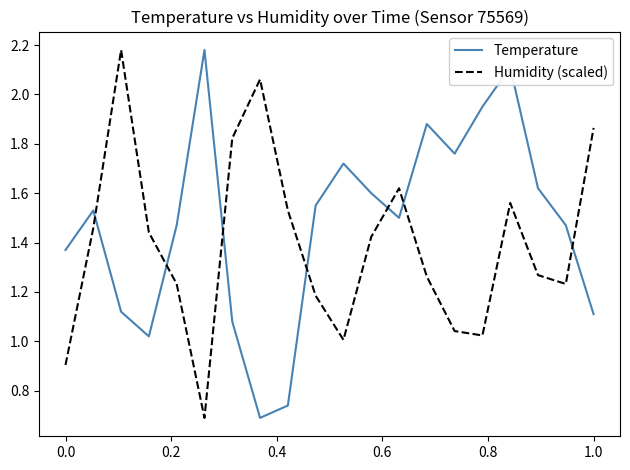

Which series has the largest total across all categories?

Temperature